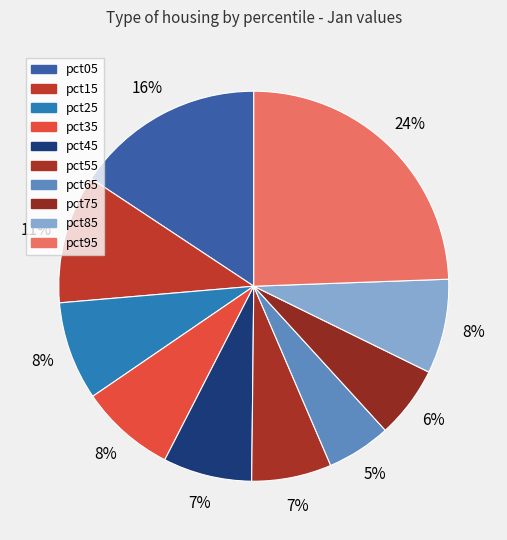

Is it true that pct95 is 14% of the pie?

False